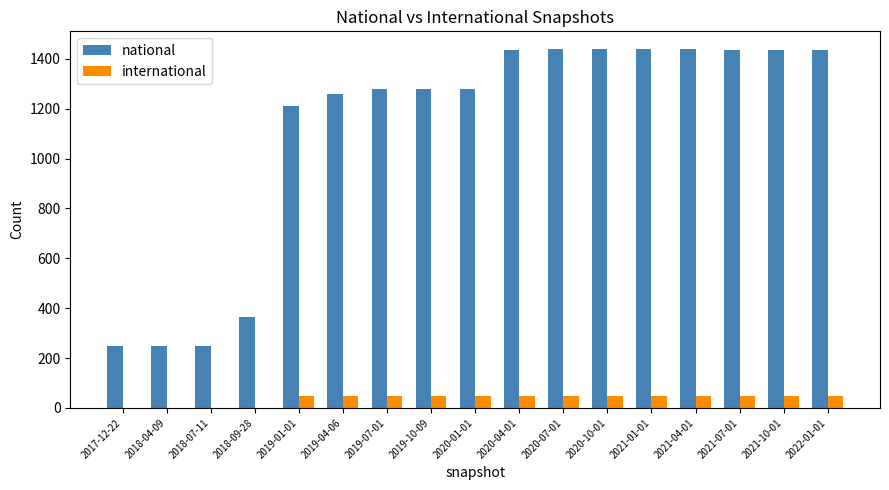

The value of international at 2021-07-01 is 49. True or false?

True